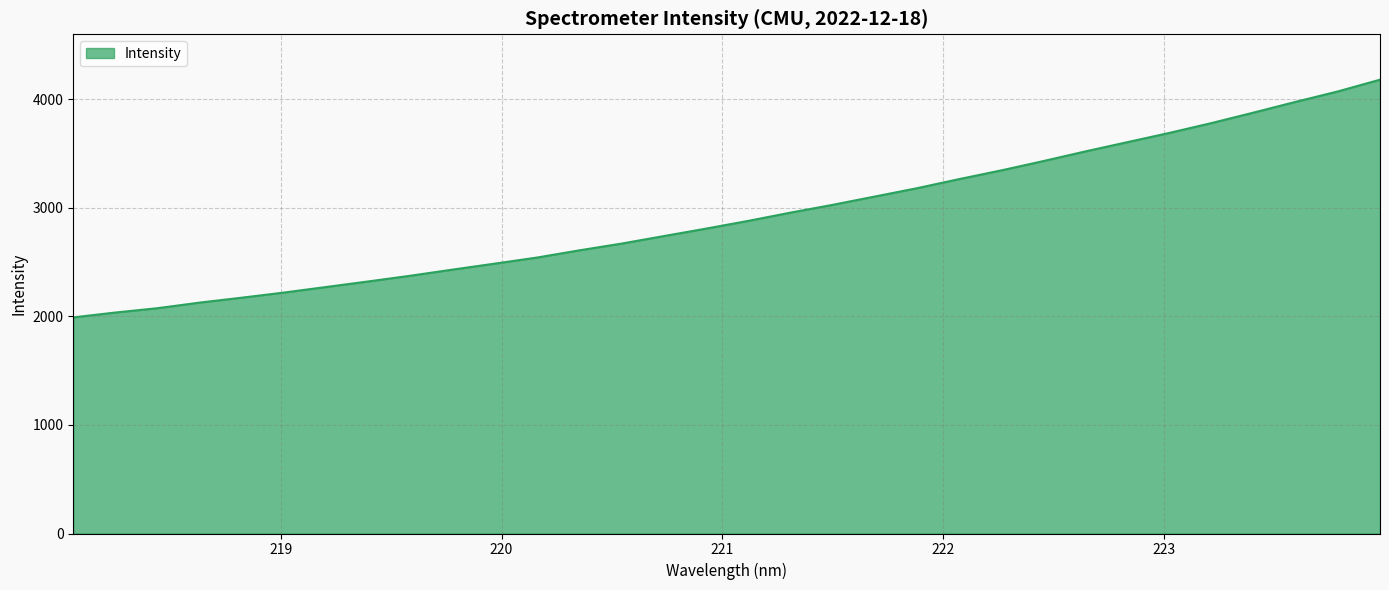

What is the smallest value displayed?

1990.1